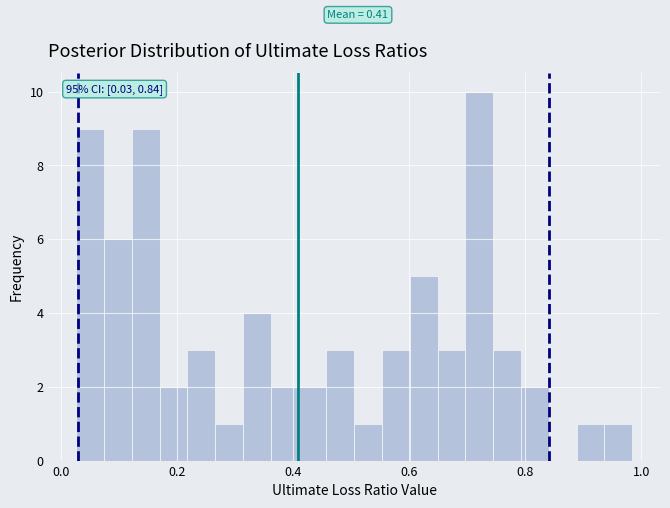

Read against the x-axis, roughly where is the centre of the tallest bar?

0.72